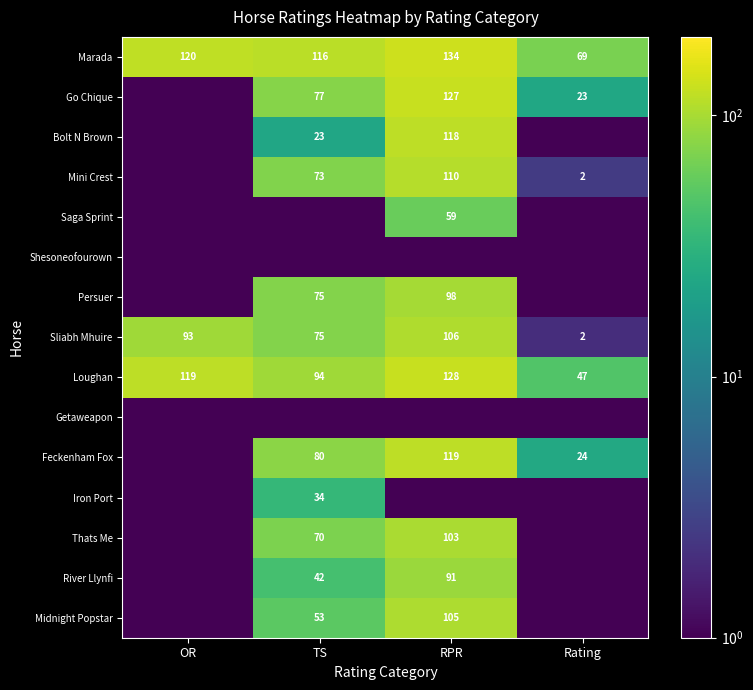

Rank the categories by Marada value from lowest to highest.

Rating, TS, OR, RPR